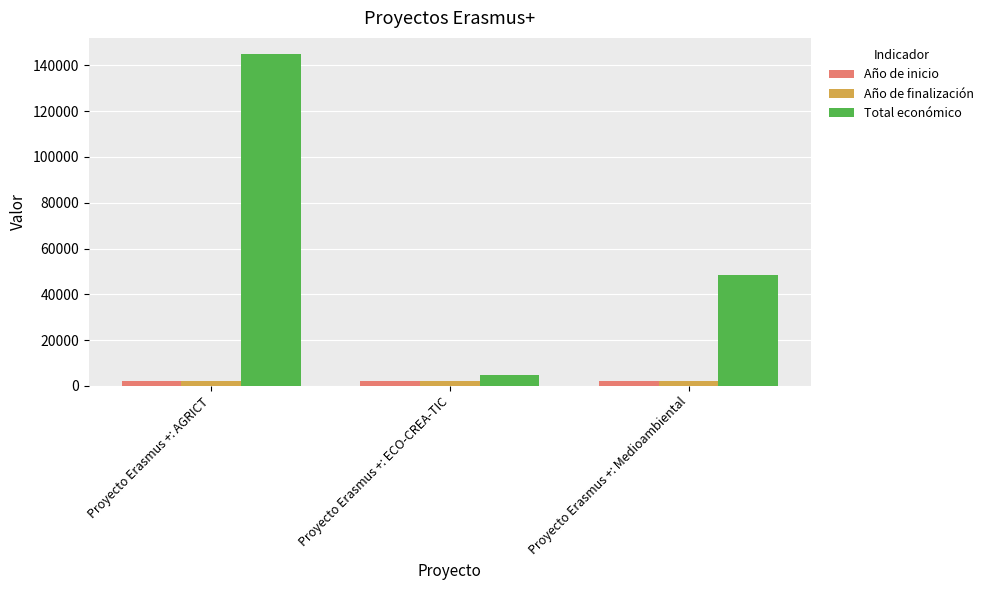

Where is Total económico nearest to the value 74777?

Proyecto Erasmus +: Medioambiental